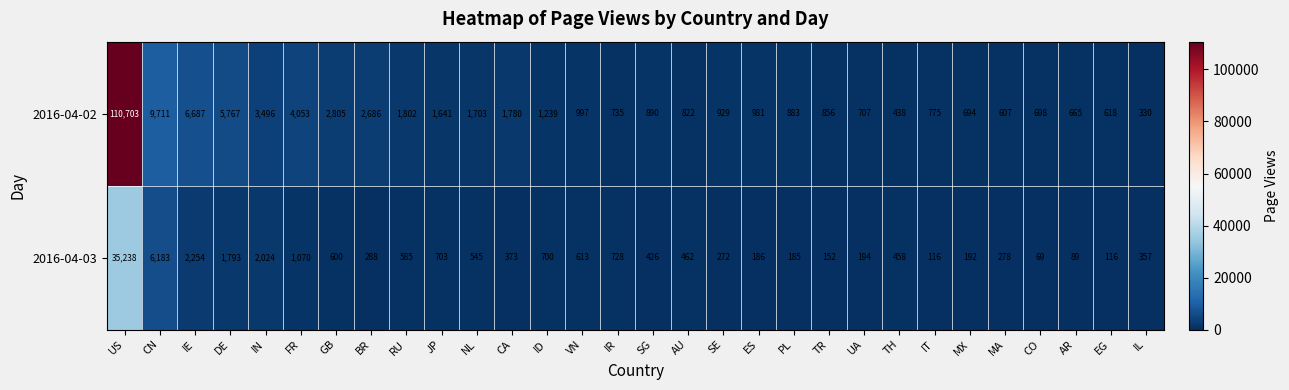

What is the average value of the 2016-04-03 series?

1908